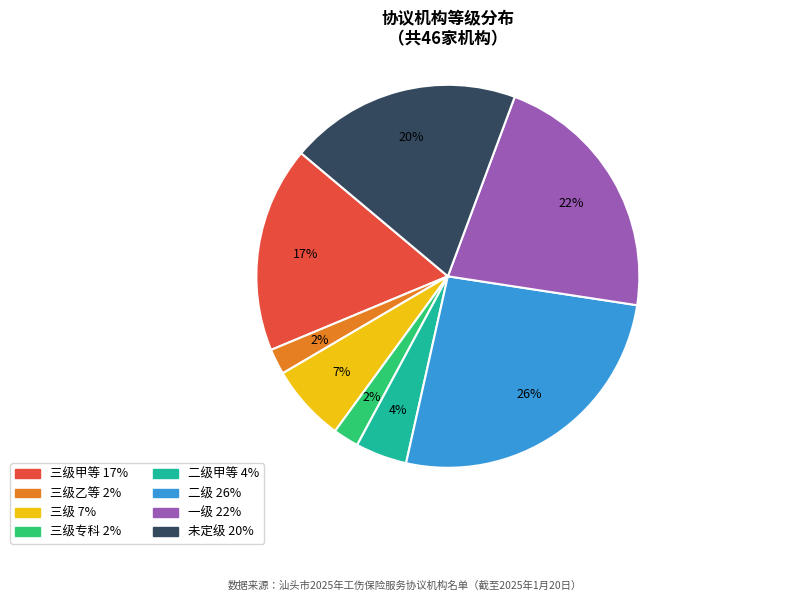

Is there any slice that represents more than half of the pie?

No